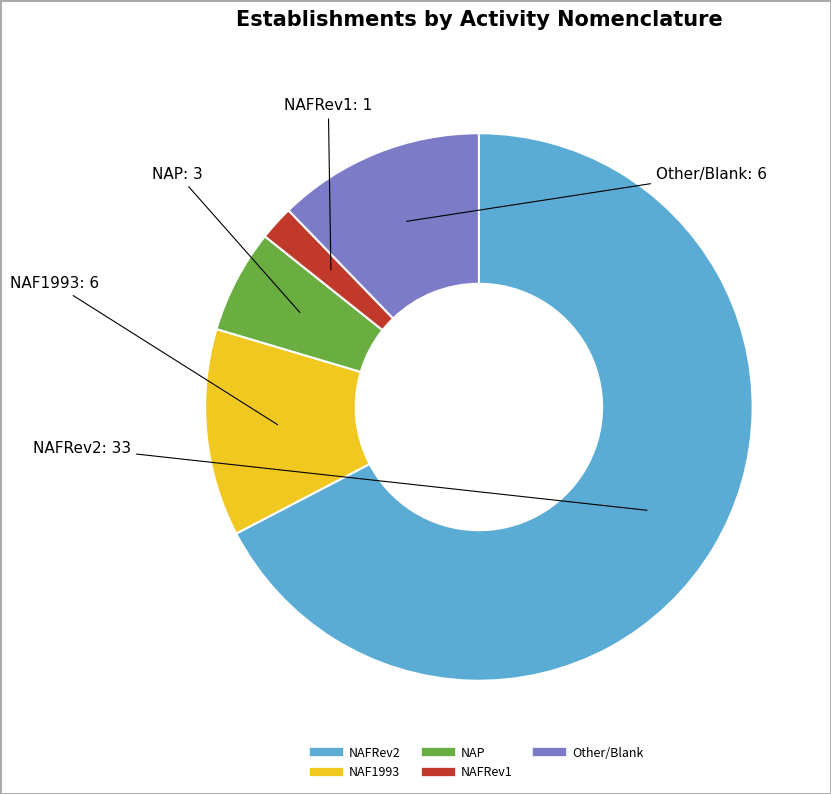

Is it true that NAFRev1 is 2% of the pie?

True